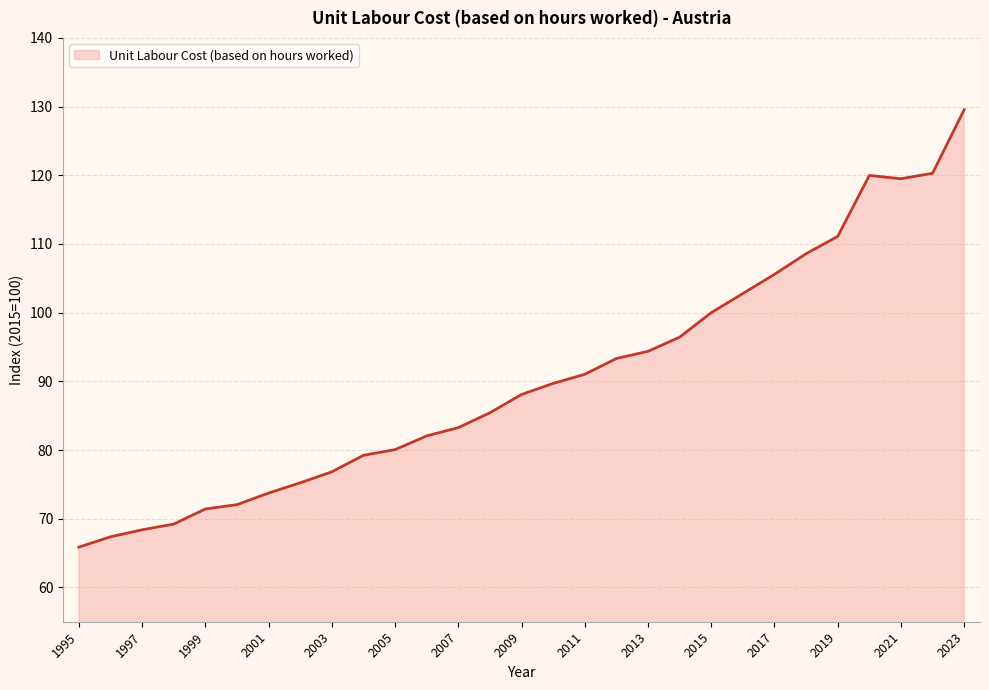

What is the minimum value shown in the chart?

65.9